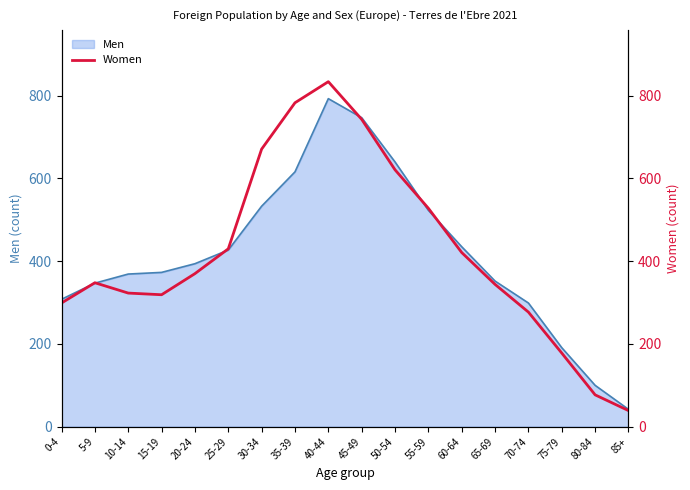

The value of Men at 40-44 is 793. True or false?

True